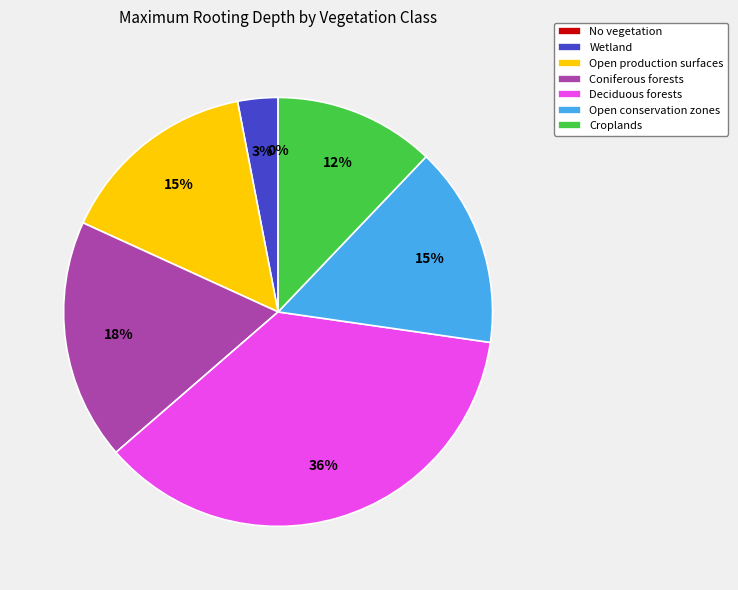

True or false: Open production surfaces accounts for 15% of the total.

True